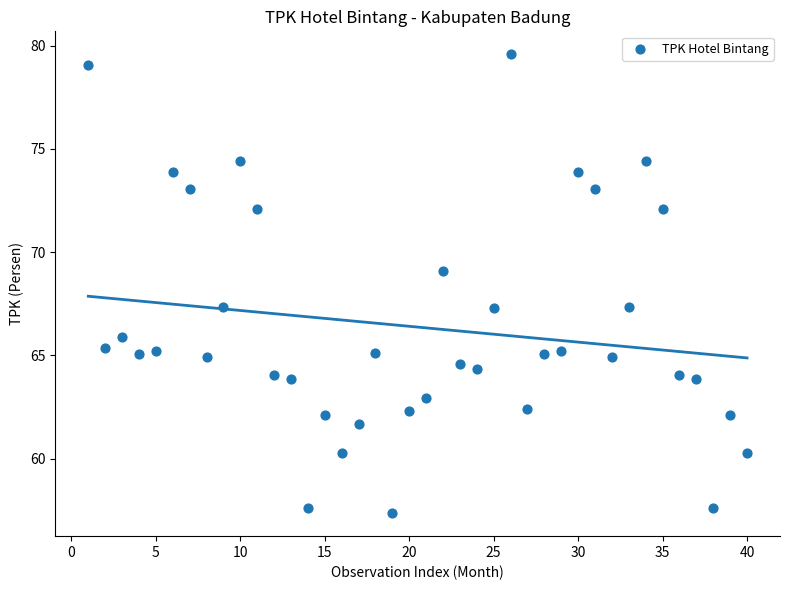

What is the range of Y values (max minus min)?

22.2